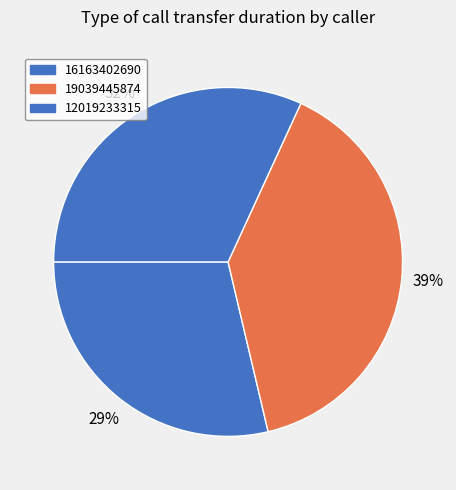

The 12019233315 slice represents 32% of the pie. True or false?

True